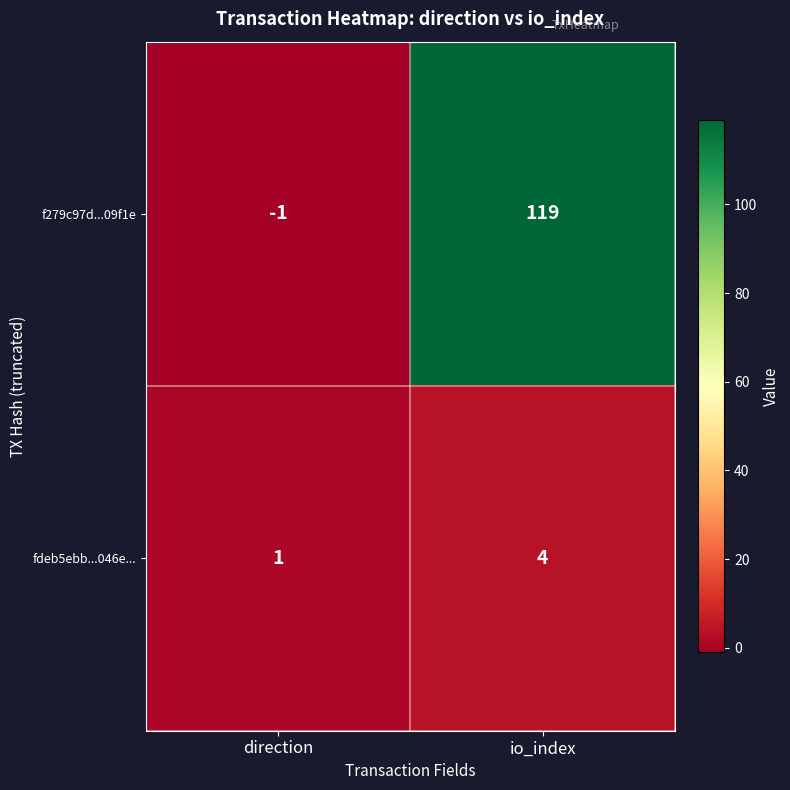

What is the difference between the maximum and minimum values in the fdeb5ebb...046e... series?

3